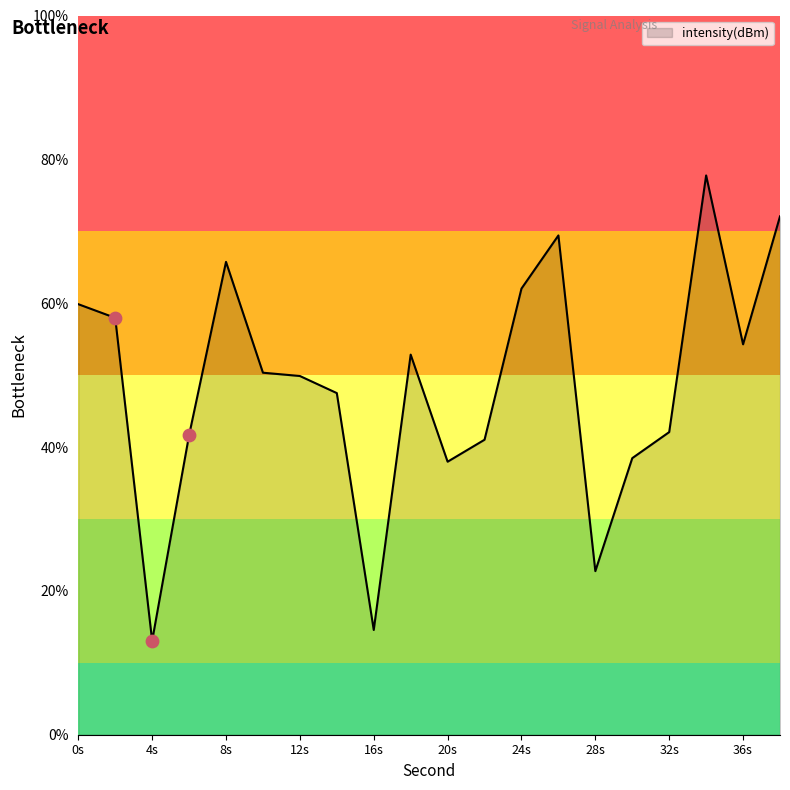

What is the difference between the maximum and minimum values?

64.7